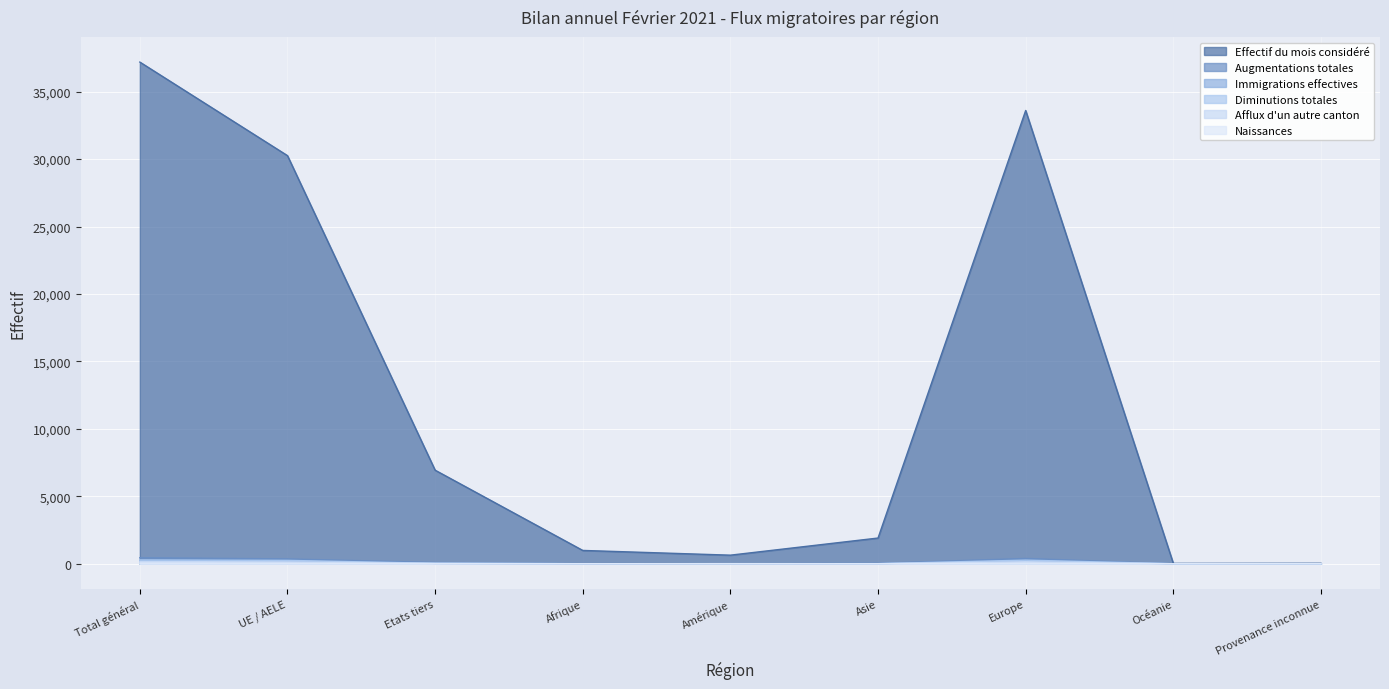

What is the spread (max minus min) of values at Afrique?

986